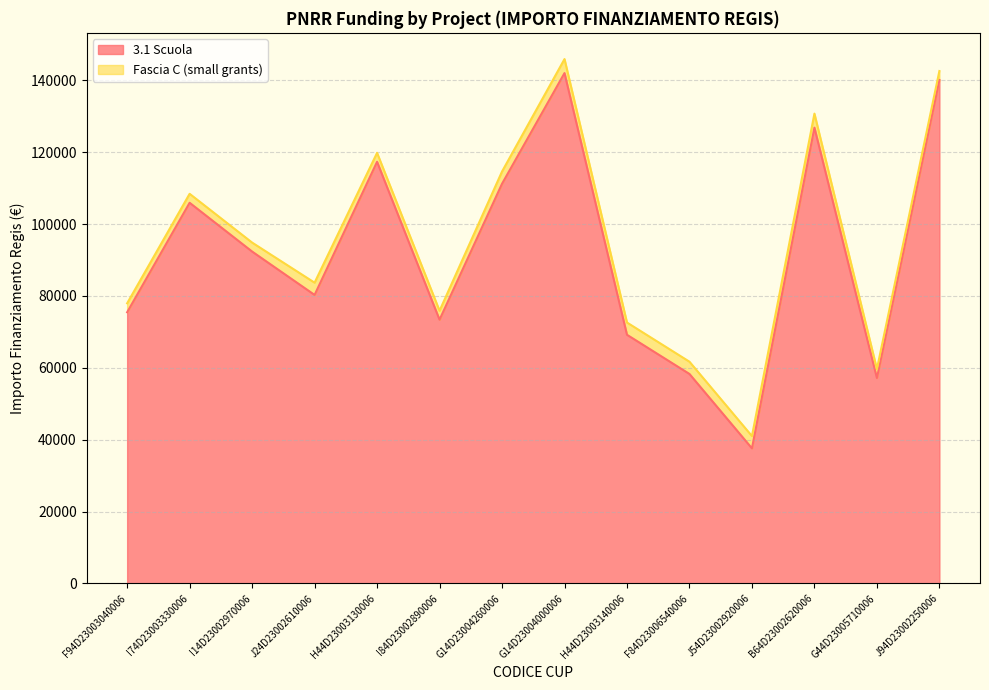

Does the chart display data point markers on the line(s)?

No